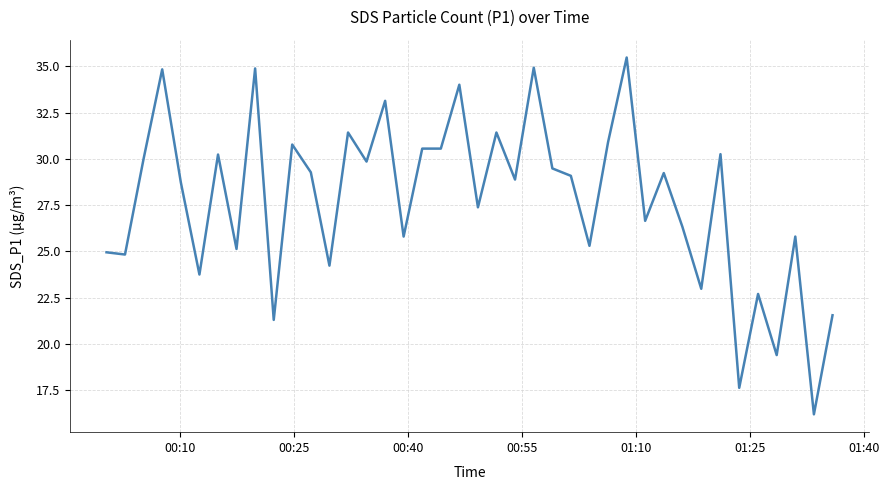

What is the minimum value shown in the chart?

16.2